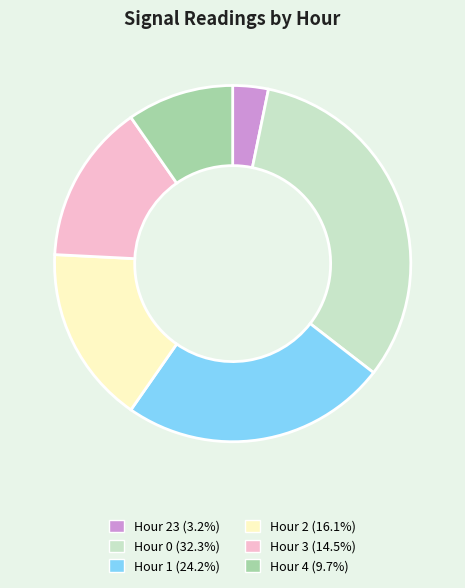

Approximately how many times larger is the value at Hour 0 (32.3%) compared to Hour 2 (16.1%)?

2.0